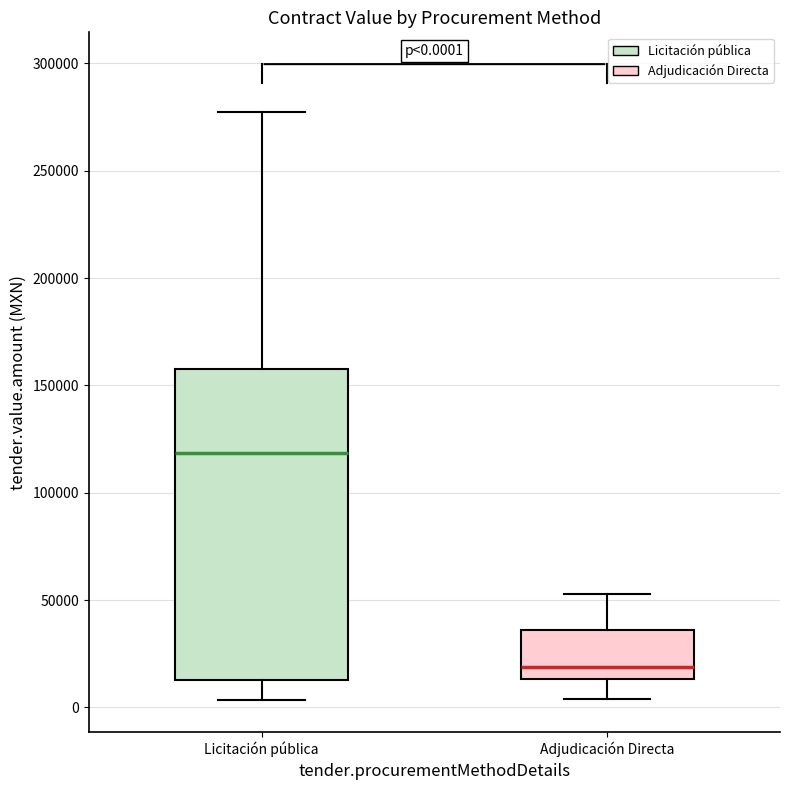

Comparing the boxes themselves (not the whiskers), which one is the tallest?

Licitación pública